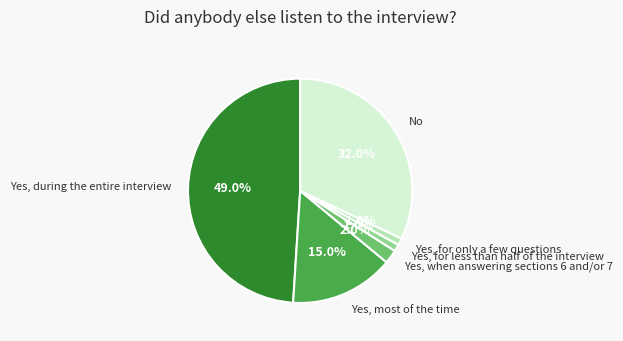

To the nearest percent, what is the average slice percentage?

17%